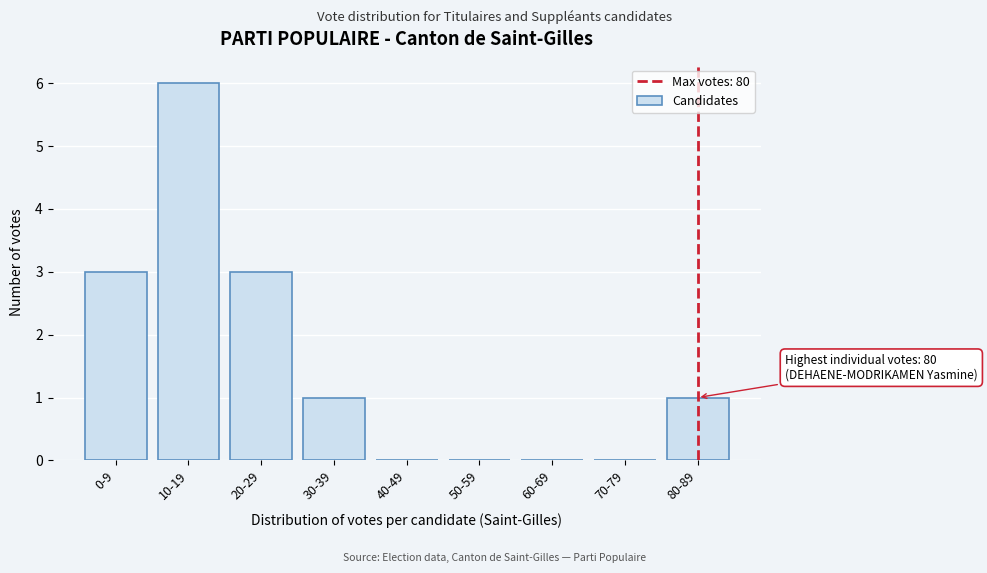

Reading left to right, what are all the values shown in this chart?

0-9=3	10-19=6	20-29=3	30-39=1	40-49=0	50-59=0	60-69=0	70-79=0	80-89=1